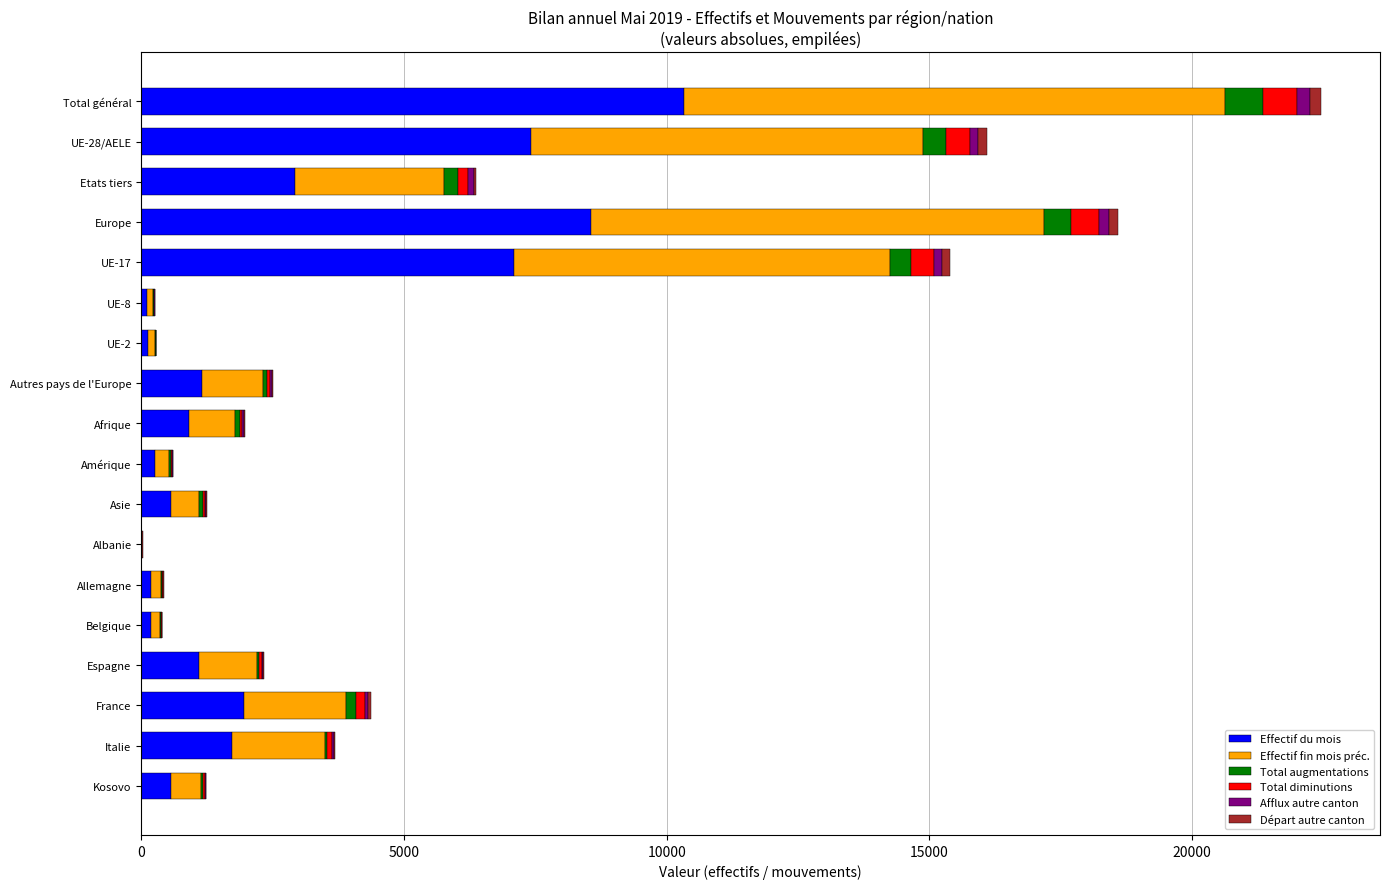

At which category is the sum across all series the highest?

Total général